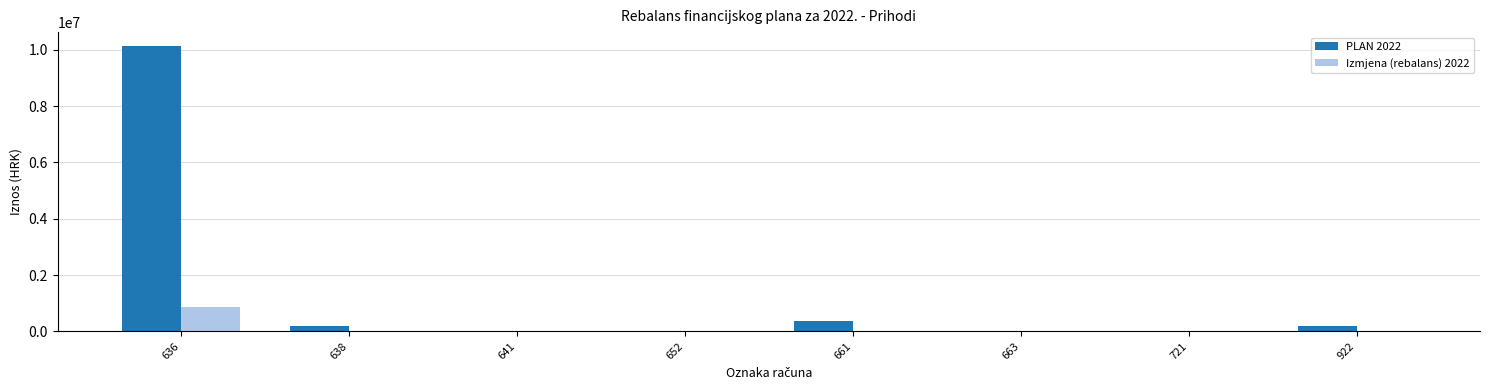

Which series has the largest total across all categories?

PLAN 2022